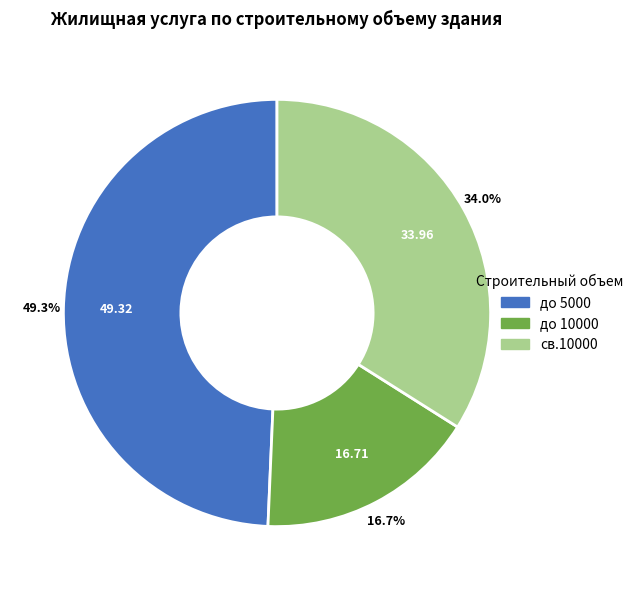

Rank the categories by value from highest to lowest.

до 5000, св.10000, до 10000